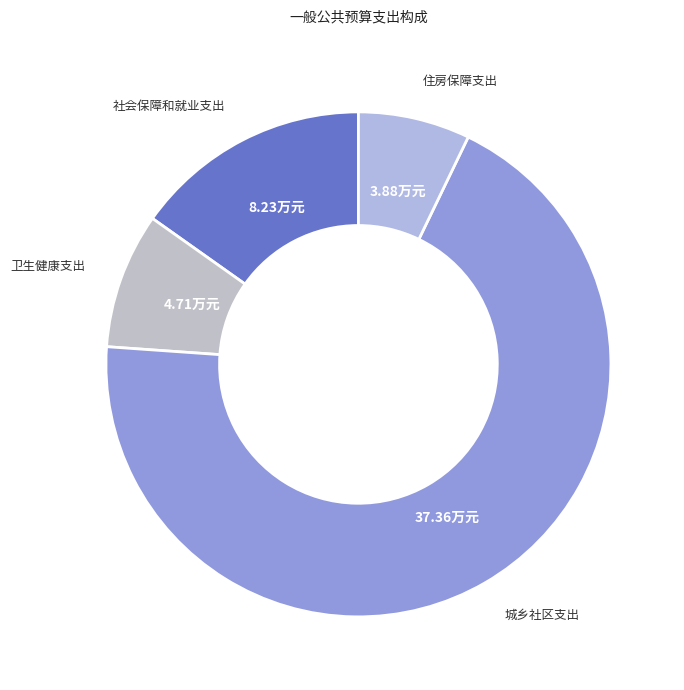

Approximately how many times larger is the value at 社会保障和就业支出 compared to 卫生健康支出?

1.7